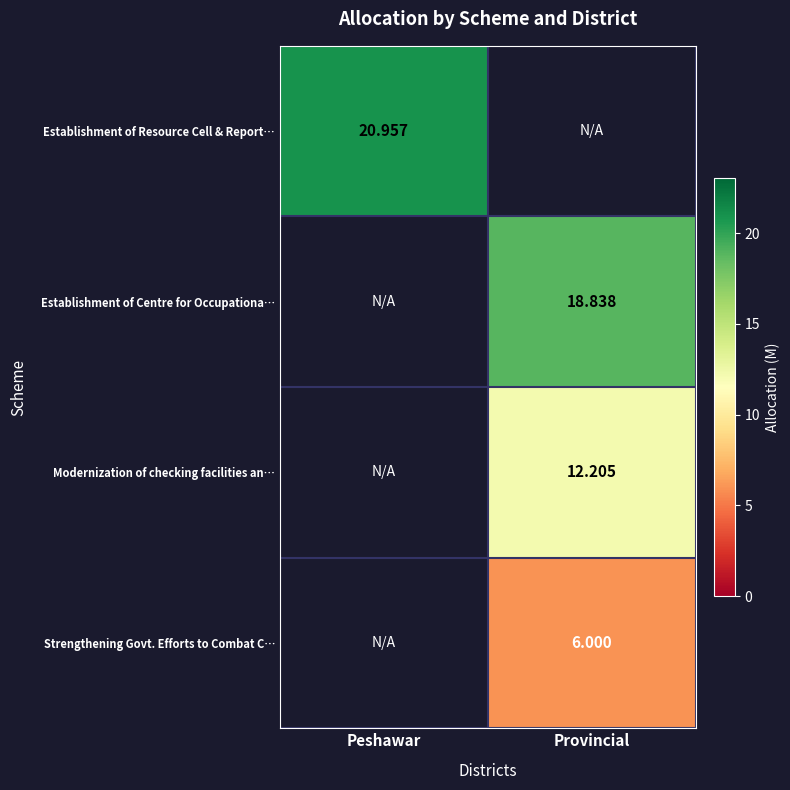

List the labels in order of Establishment of Resource Cell & Report… value, smallest first.

Peshawar, Provincial